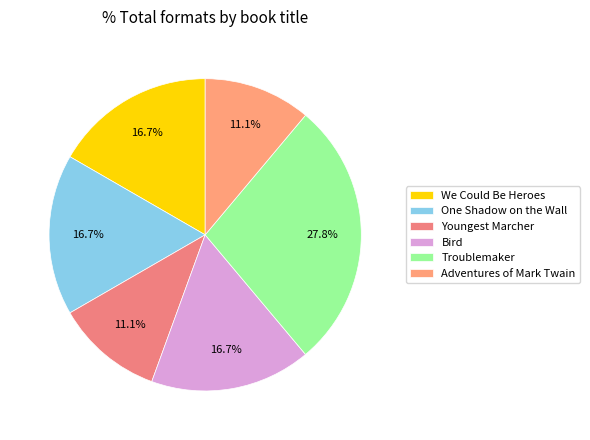

Is it true that Adventures of Mark Twain is 16% of the pie?

False